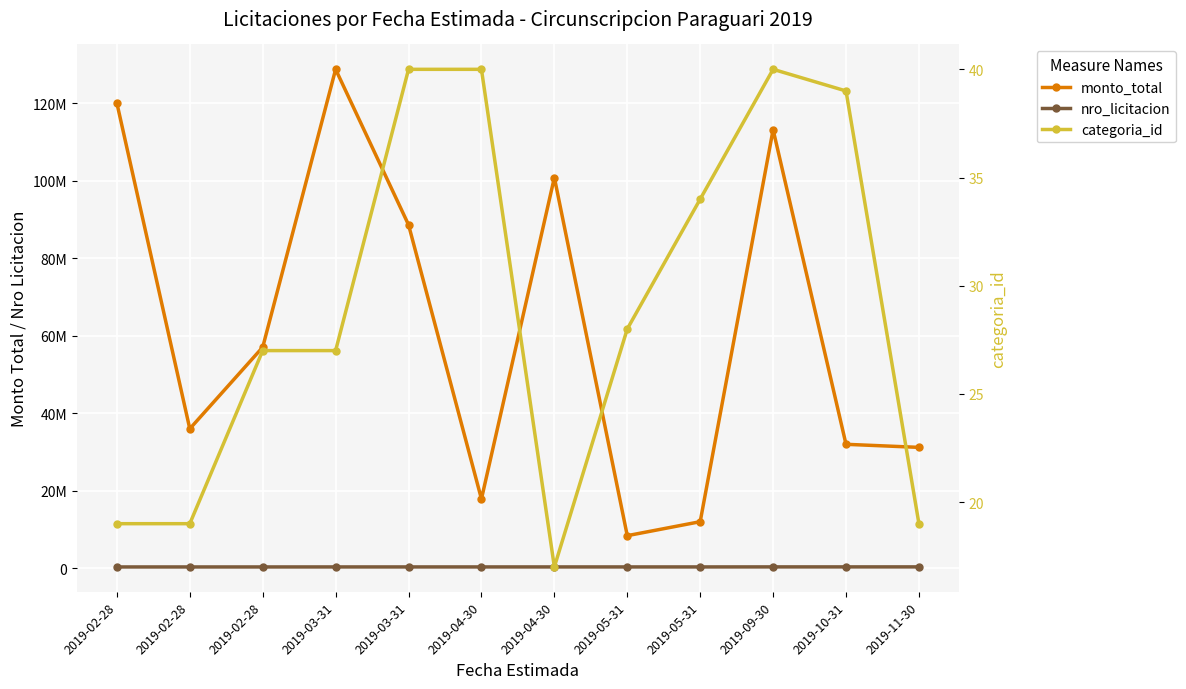

At which category is the sum across all series the highest?

2019-03-31